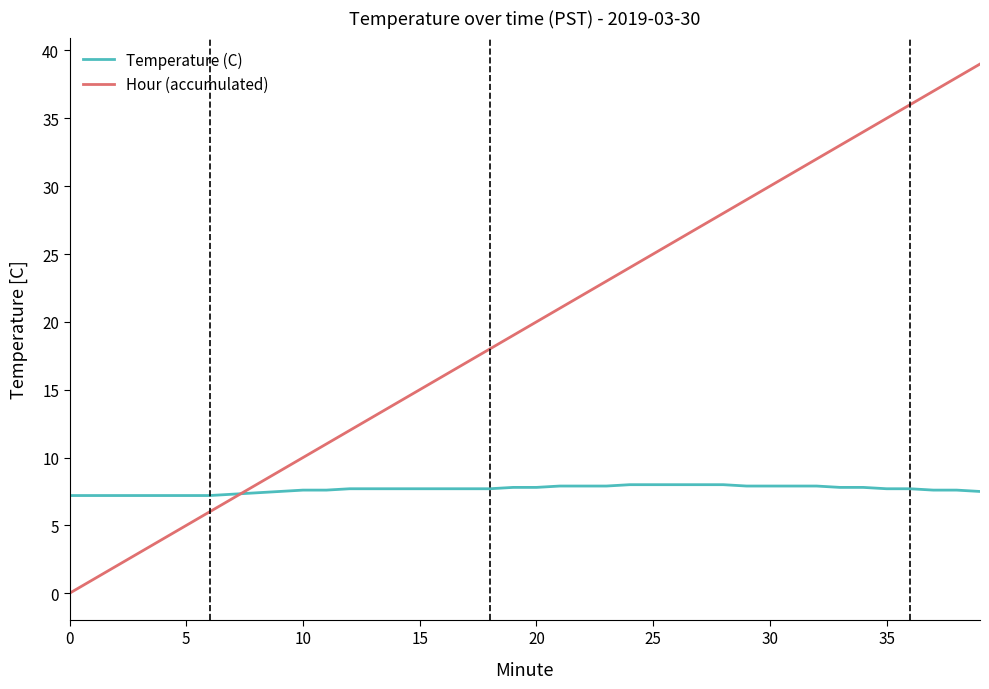

Rank the series by their maximum value, from highest to lowest.

Hour (accumulated), Temperature (C)